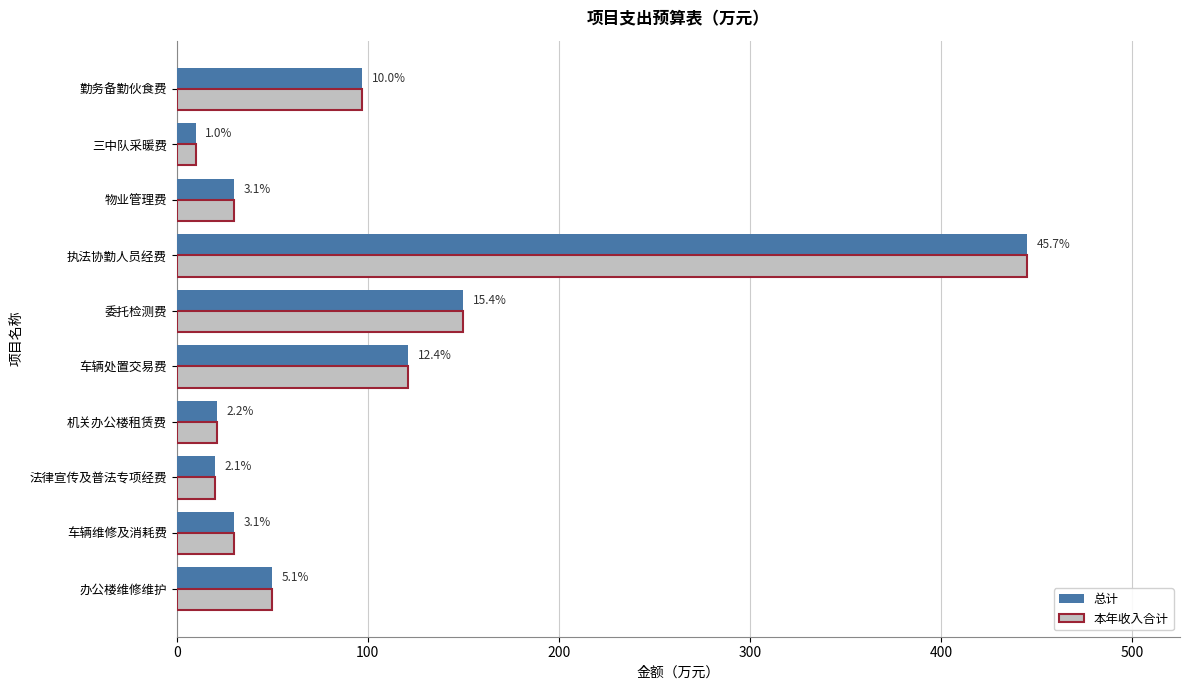

What is the greatest value displayed?

445